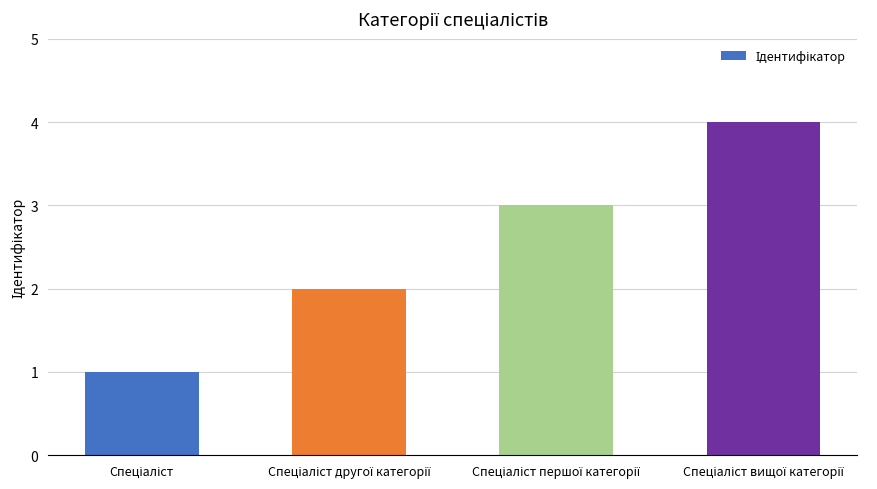

Count the number of data series in this chart.

1